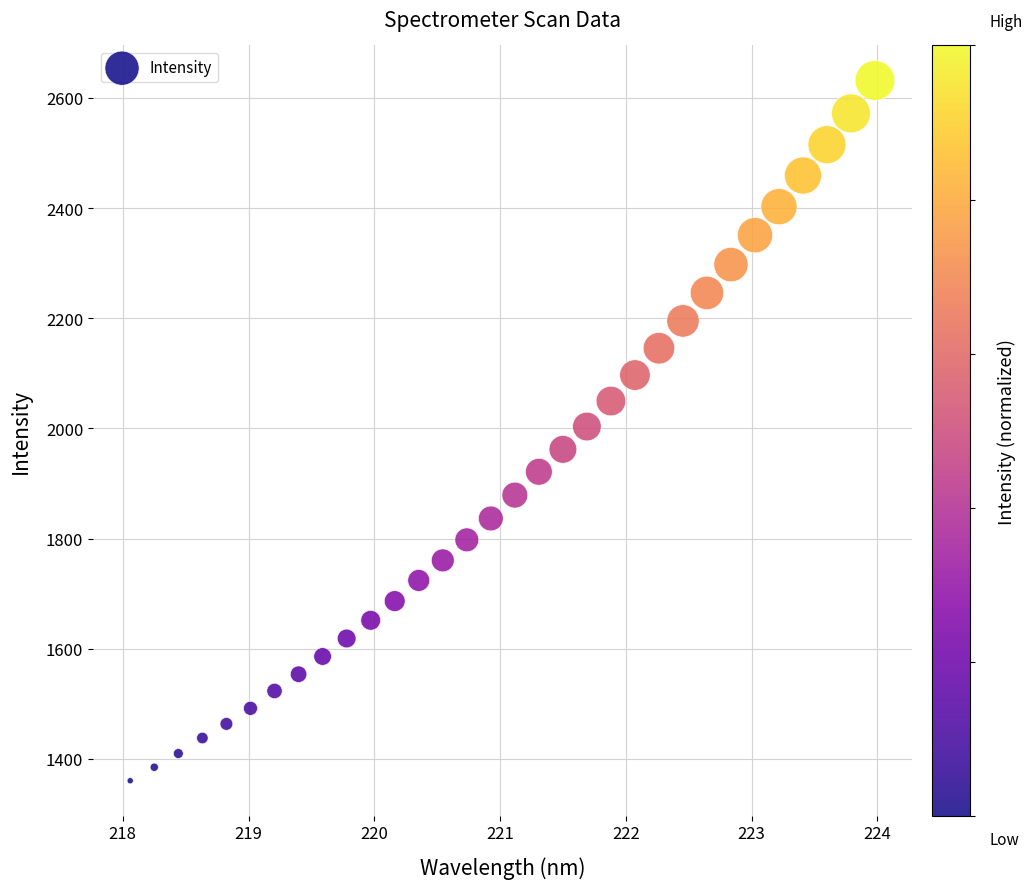

What is the range of X values (max minus min)?

5.9